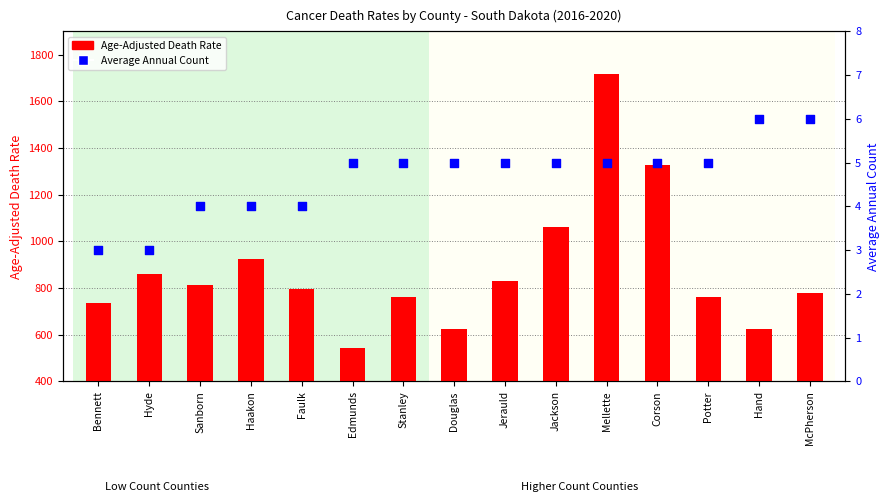

What is the total value across all series at Corson?

1331.3